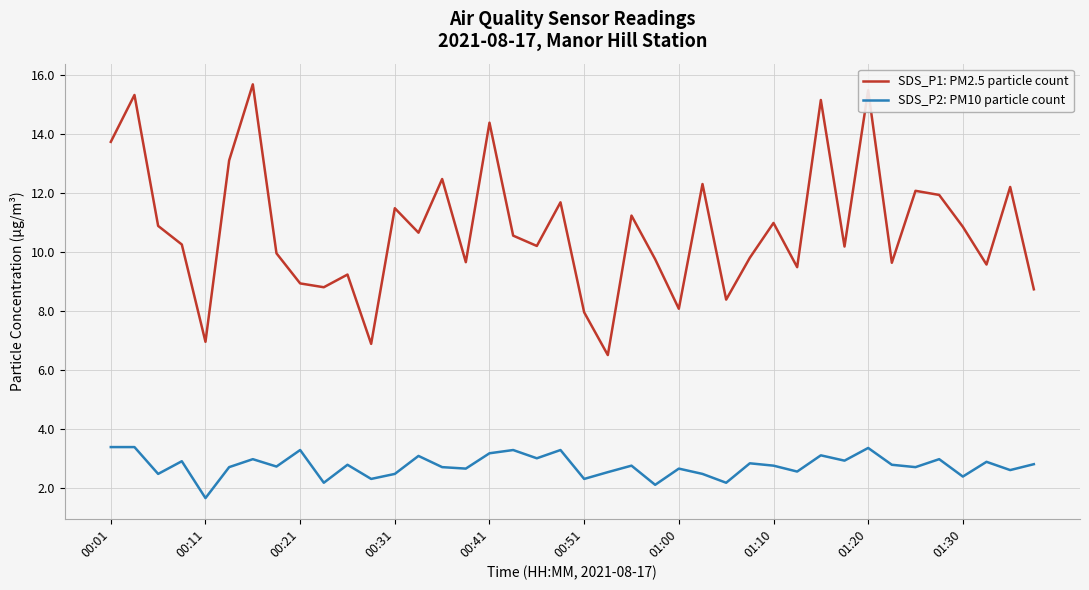

Rank the series by their average value, from lowest to highest.

SDS_P2: PM10 particle count, SDS_P1: PM2.5 particle count